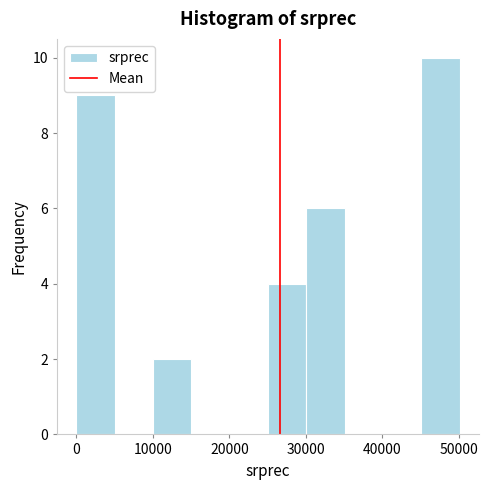

How tall is the bar that spans 30000 to 35000 on the x-axis? Neither the bar edges nor the heights are printed on the chart, so give them approximately, as read against the axes.

6